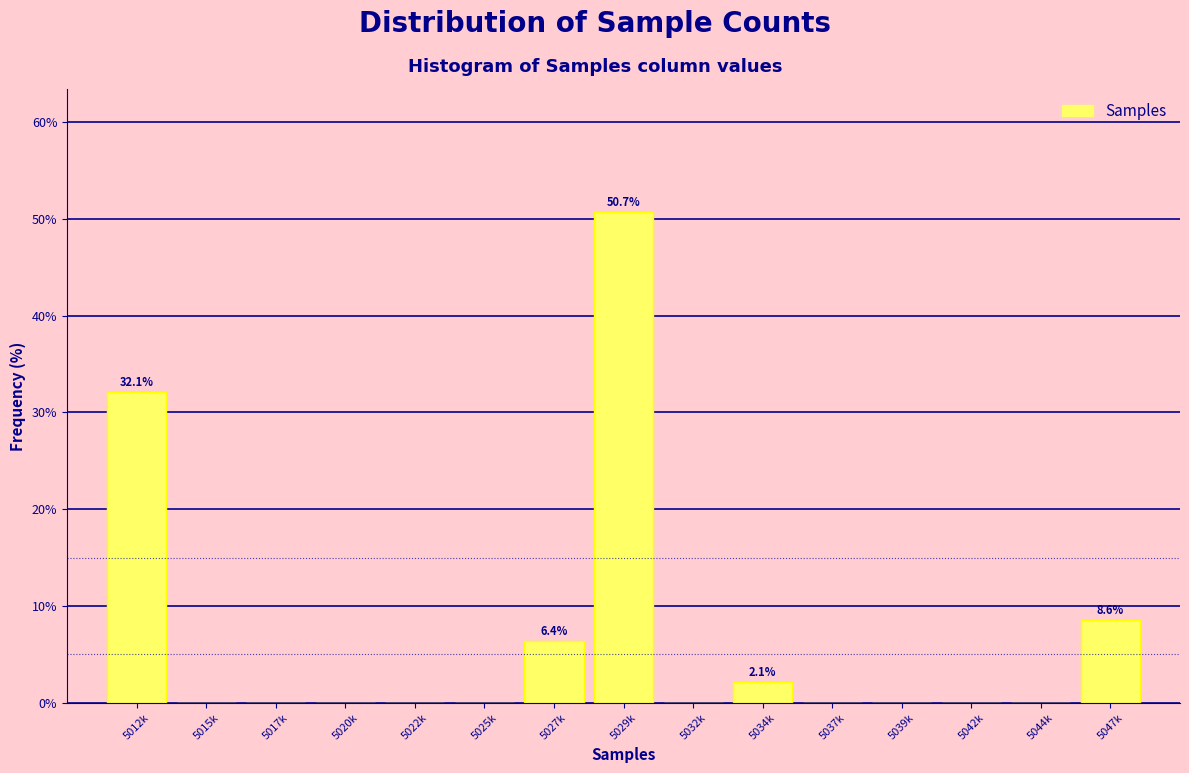

Reading left to right, list all the values displayed in this chart.

5012k=32.1	5015k=0.0	5017k=0.0	5020k=0.0	5022k=0.0	5025k=0.0	5027k=6.4	5029k=50.7	5032k=0.0	5034k=2.1	5037k=0.0	5039k=0.0	5042k=0.0	5044k=0.0	5047k=8.6